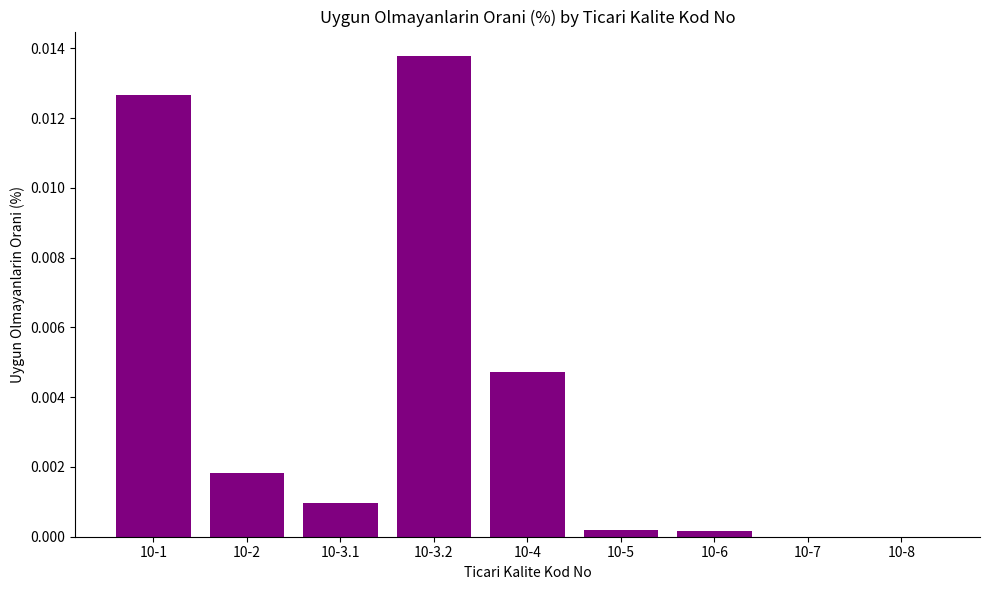

The value at 10-3.1 is 0.0. True or false?

True